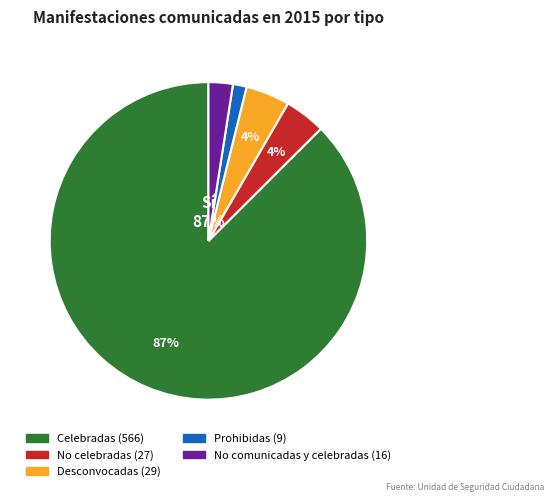

True or false: Celebradas accounts for 87% of the total.

True